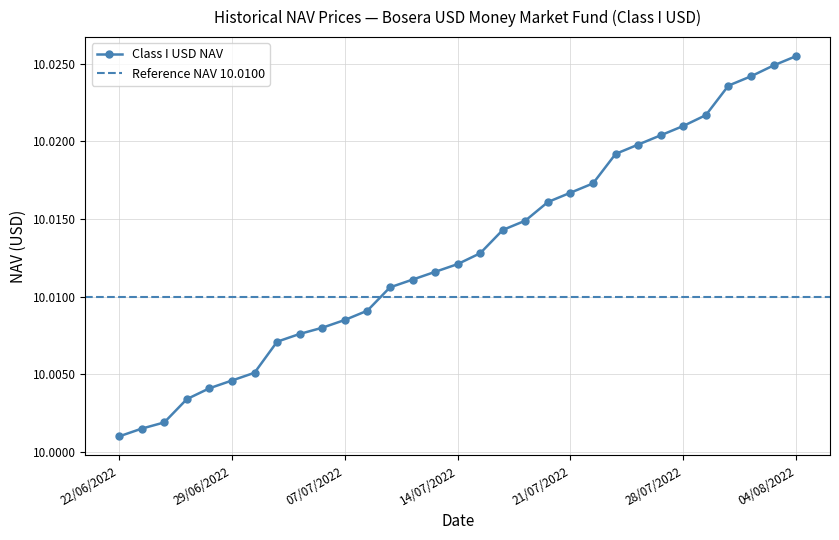

What is the label of the 20th point from the left?

20/07/2022